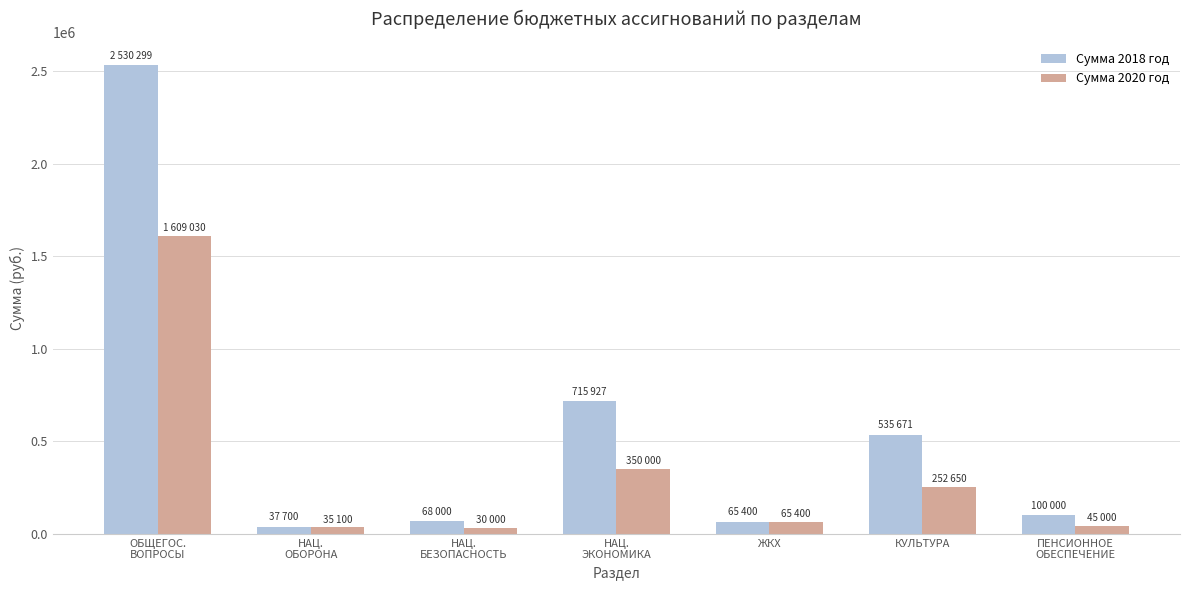

The Сумма 2020 год series shows 65400.0 at ЖКХ. True or false?

True